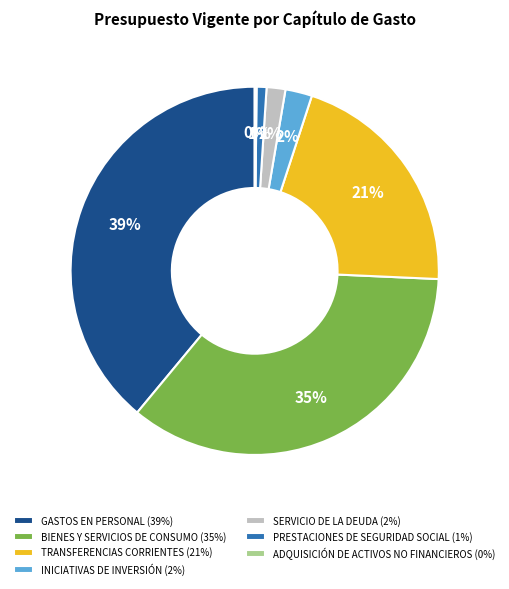

Is it true that INICIATIVAS DE INVERSIÓN is 2% of the pie?

True